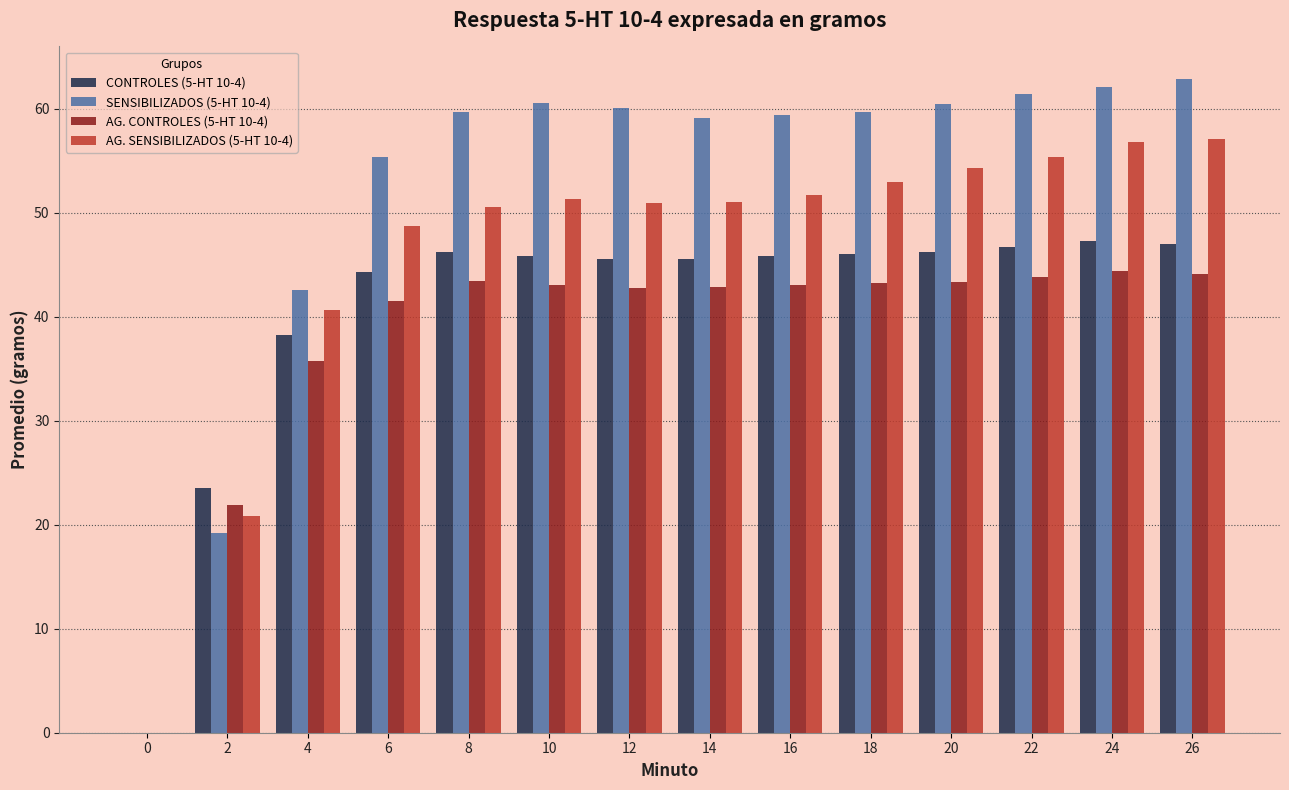

How many values in the CONTROLES (5-HT 10-4) series exceed 45?

10